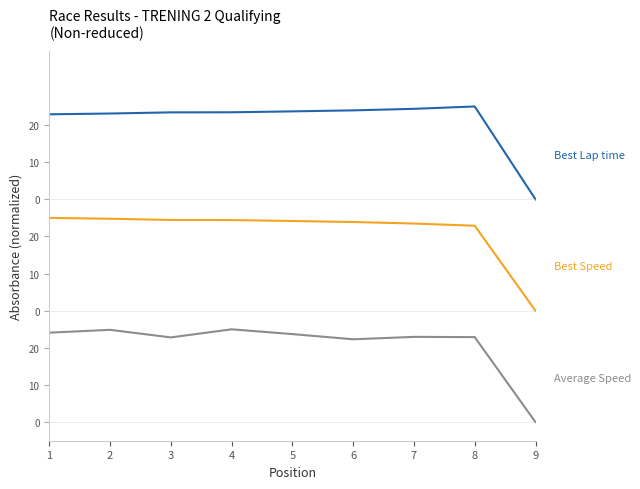

Does the chart have visible grid lines?

No